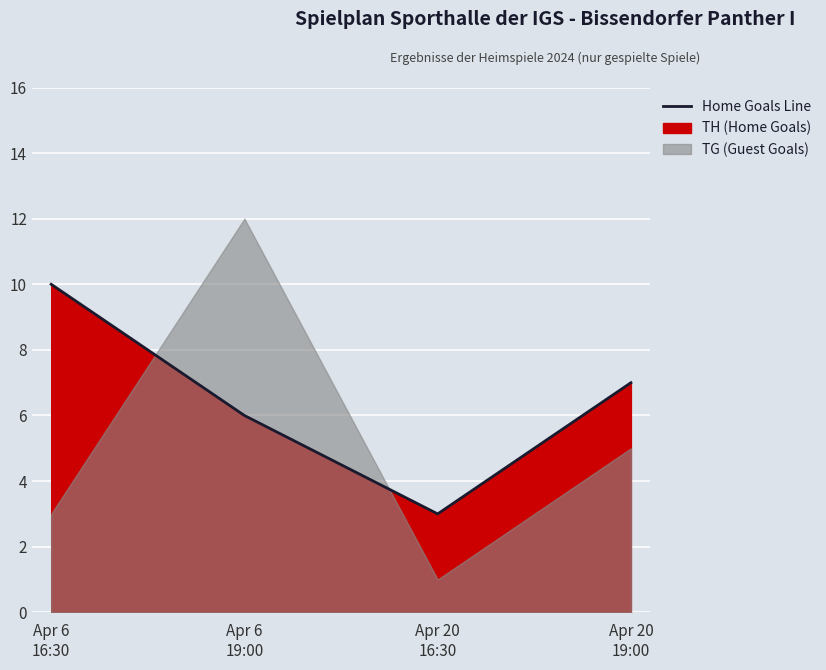

Which has a higher value, Apr 20
19:00 or Apr 6
19:00?

Apr 20
19:00